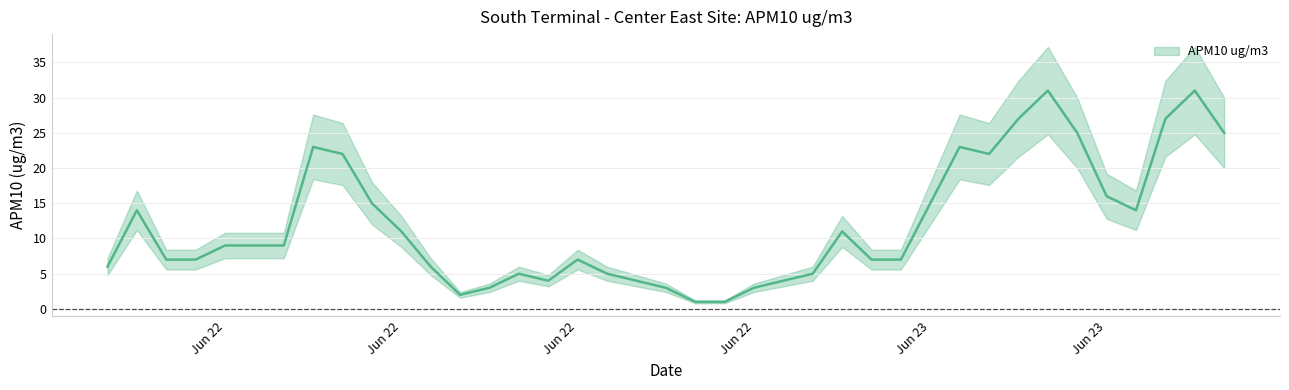

Where does the data first go above 9?

2014-06-22 01:00:00